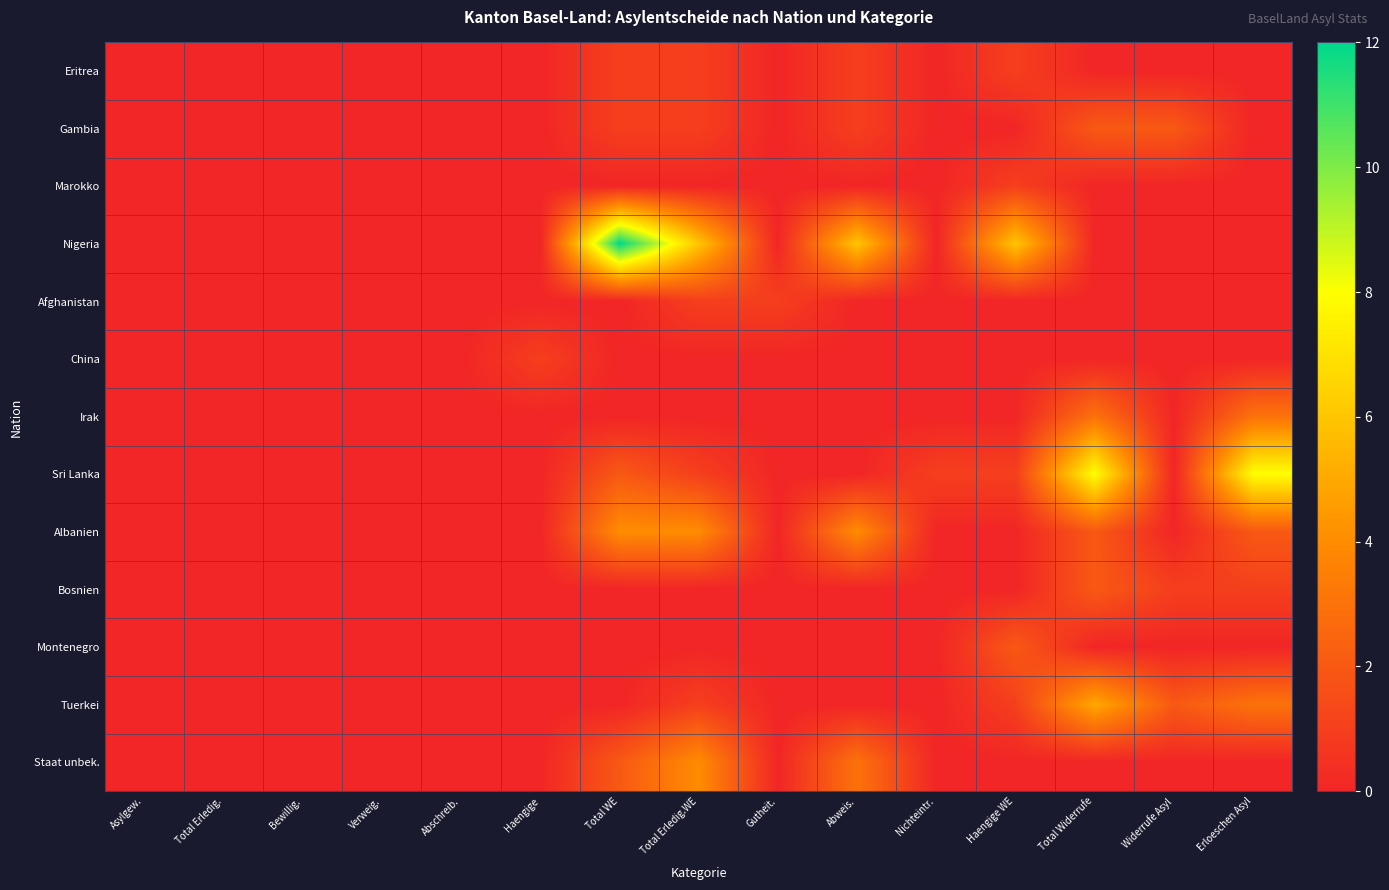

Which category has the highest value across all series?

Total WE